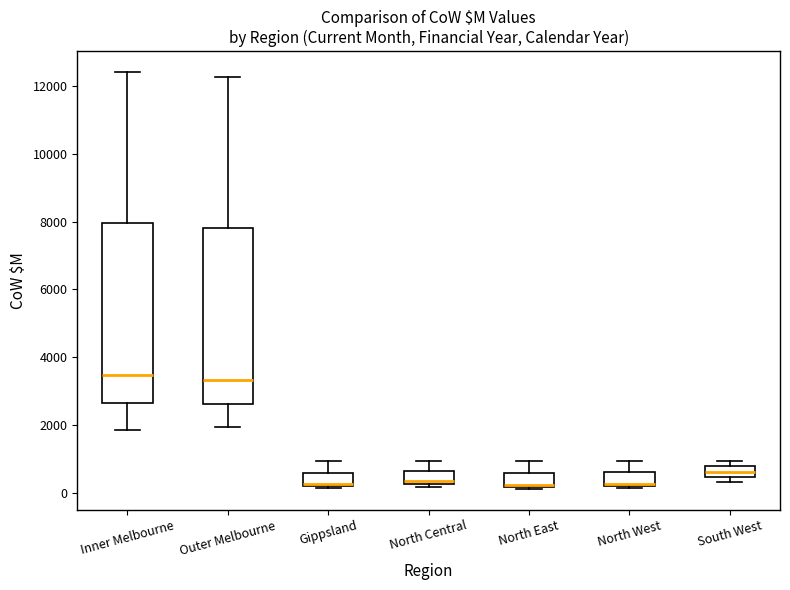

Reading left to right, read every box against the y-axis: the position of its median line, the range the box covers, and the ends of its whiskers. The values are not printed on the chart, so give them approximately, as read against the axis.

Inner Melbourne: median 3400, box 2600 to 8000, whiskers 1800 to 12400
Outer Melbourne: median 3400, box 2600 to 7800, whiskers 2000 to 12200
Gippsland: median 200, box 200 to 600, whiskers 200 to 1000
North Central: median 400, box 200 to 600, whiskers 200 (just below the box's lower edge) to 1000
North East: median 200, box 200 to 600, whiskers 200 to 1000
North West: median 200 (just above the box's lower edge), box 200 to 600, whiskers 200 (just below the box's lower edge) to 1000
South West: median 600, box 400 to 800, whiskers 400 (just below the box's lower edge) to 1000